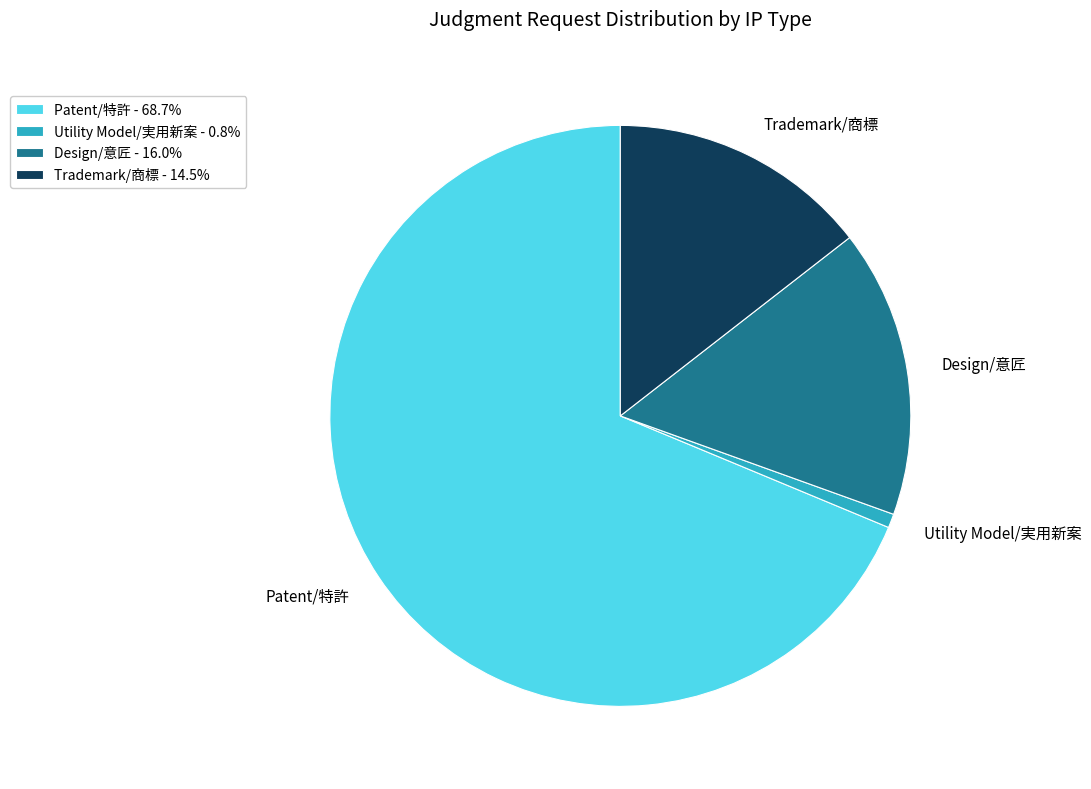

Which has a higher value, Utility Model/実用新案 or Design/意匠?

Design/意匠